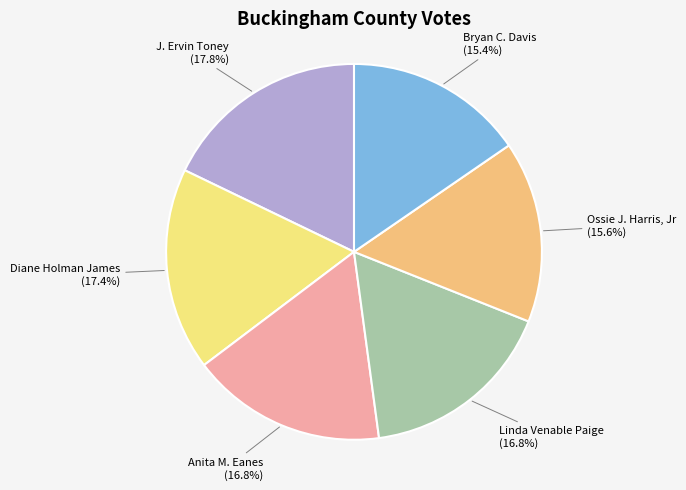

True or false: Diane Holman James accounts for 17% of the total.

True